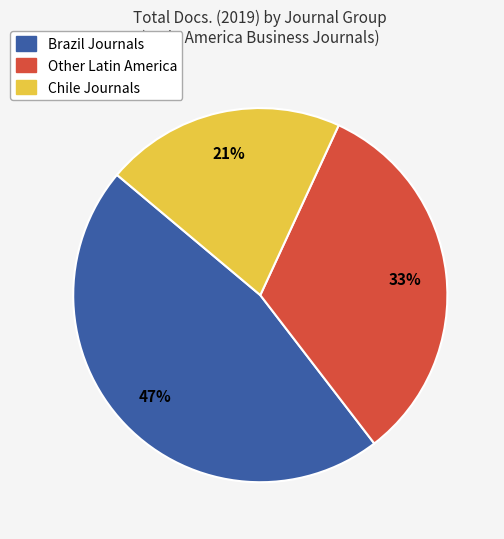

Is there any slice that represents more than half of the pie?

No